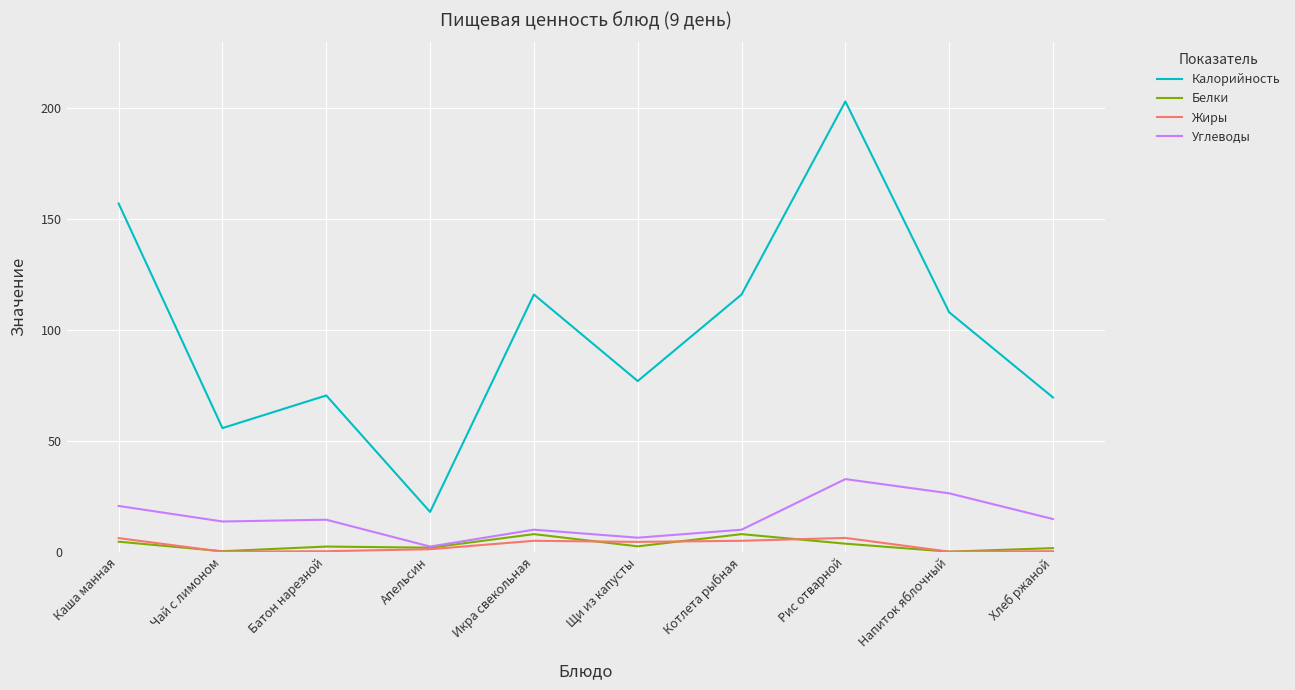

Which category has the lowest value in the Калорийность series?

Апельсин